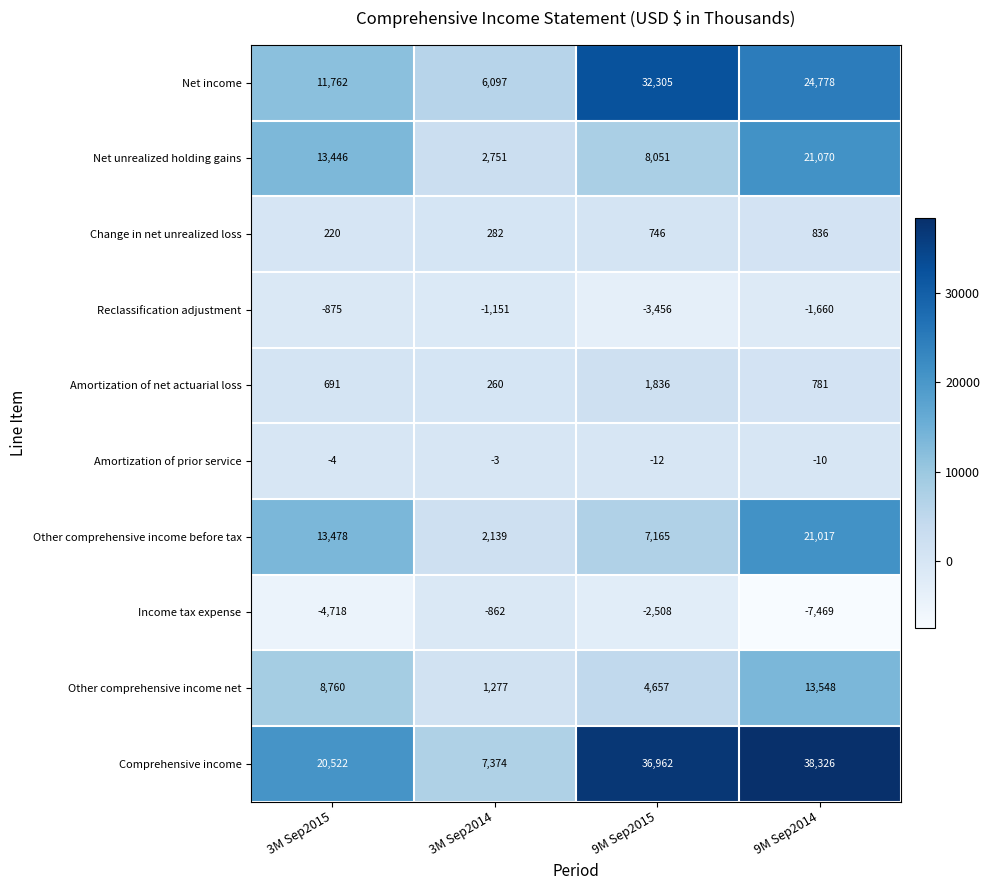

List the labels in order of Amortization of prior service value, smallest first.

9M Sep2015, 9M Sep2014, 3M Sep2015, 3M Sep2014